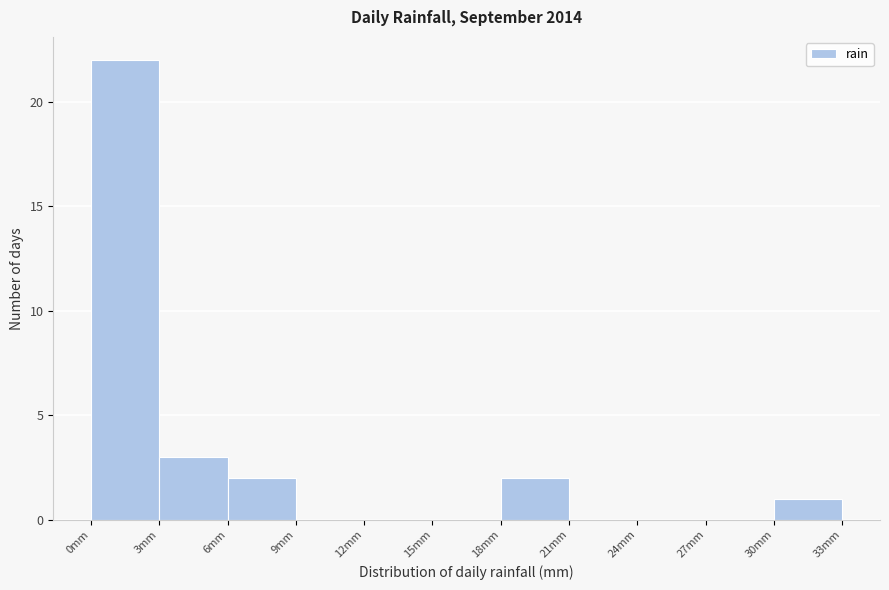

Over which range of the x-axis is the bar tallest?

0 to 3